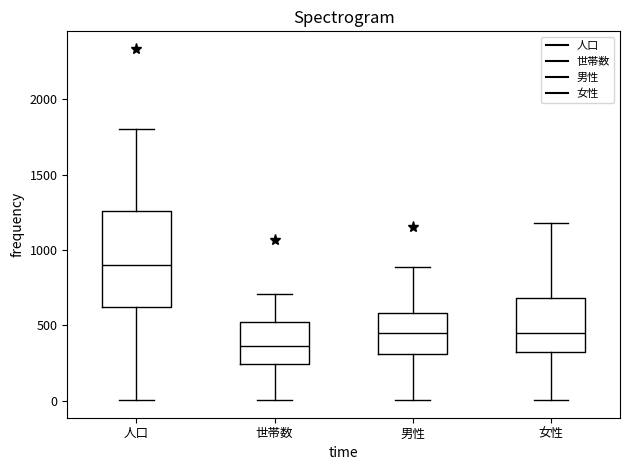

Which box is the tallest, from its lower edge to its upper edge?

人口